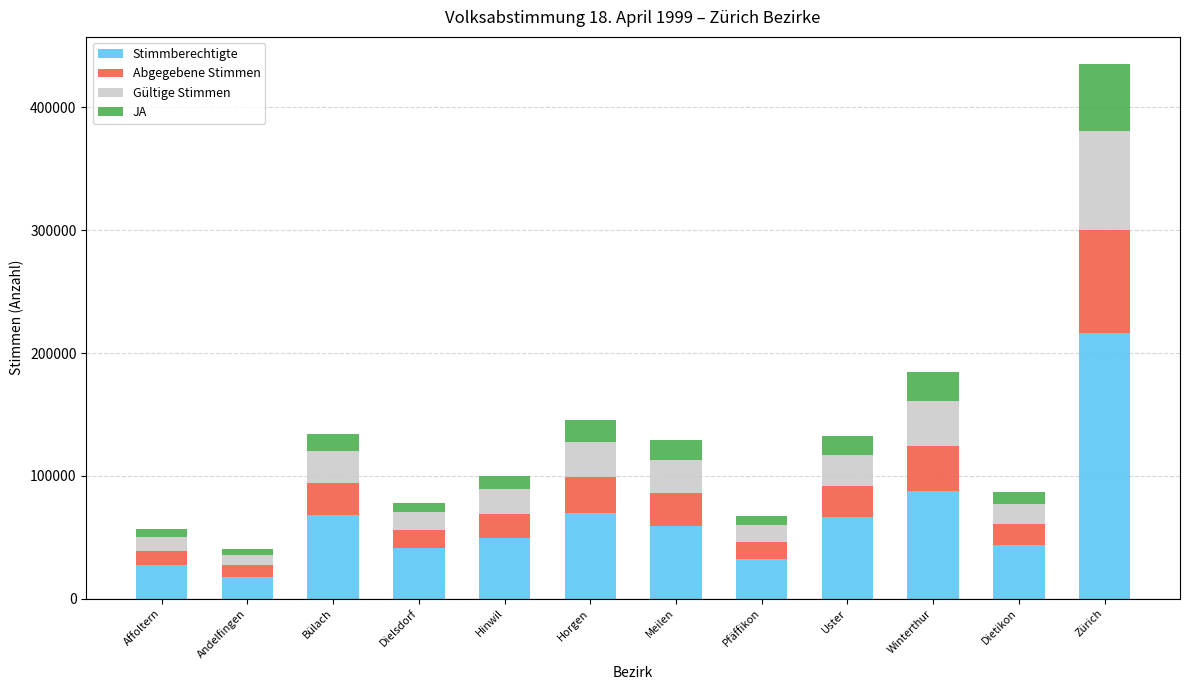

Where is Stimmberechtigte nearest to the value 117230?

Winterthur